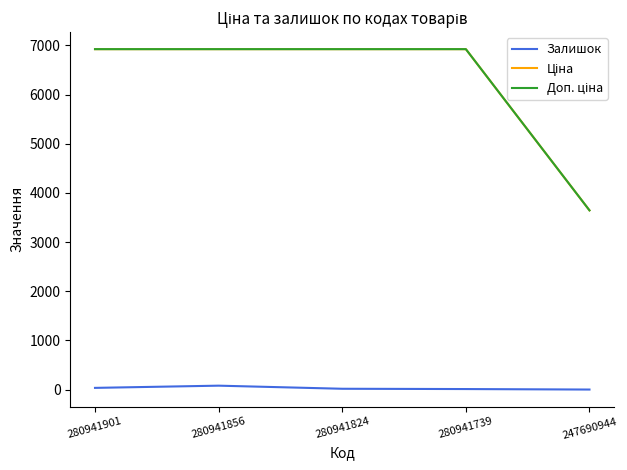

Does the chart display data point markers on the line(s)?

No